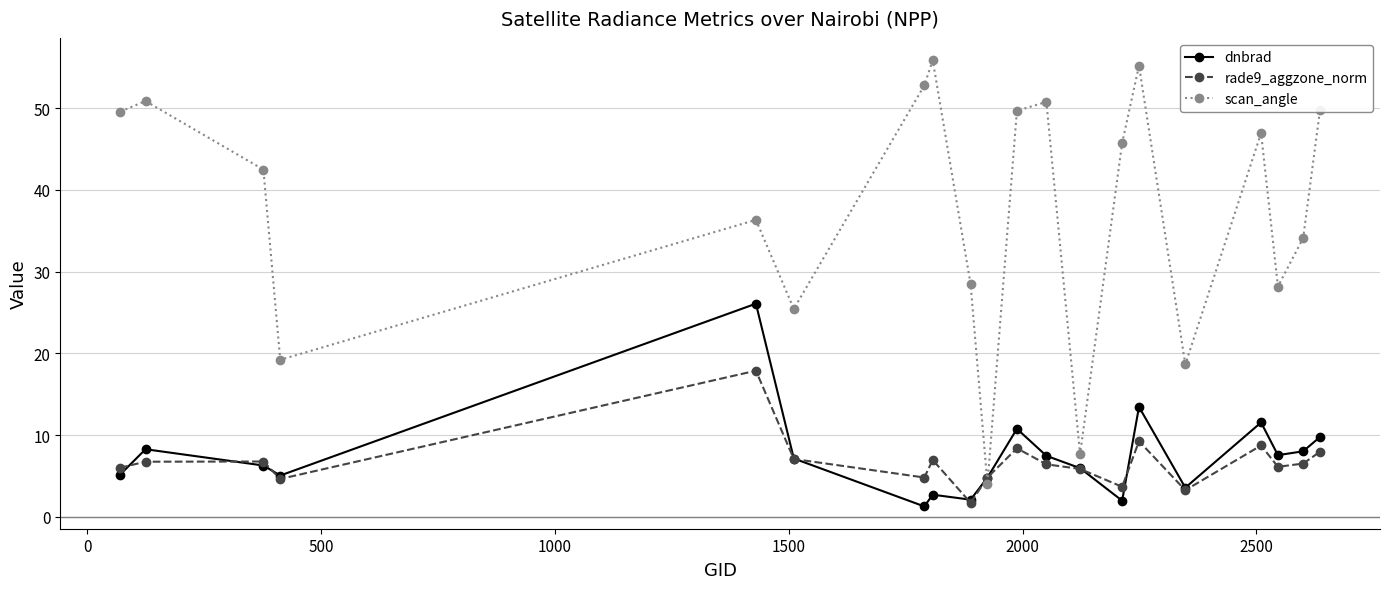

In scan_angle, how many points are lower than both neighbors (excluding endpoints)?

6